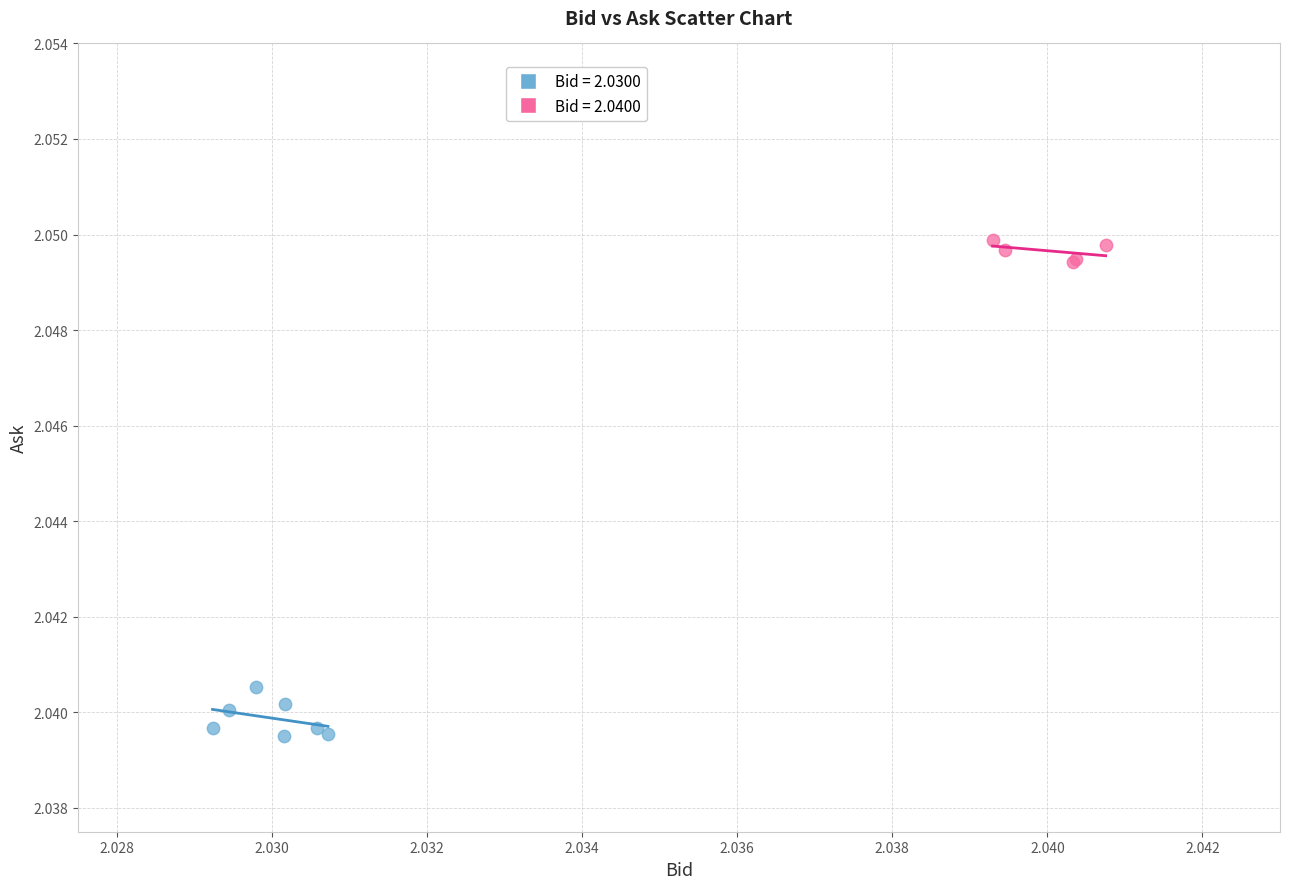

Which series reaches the maximum Y coordinate?

Bid = 2.0400